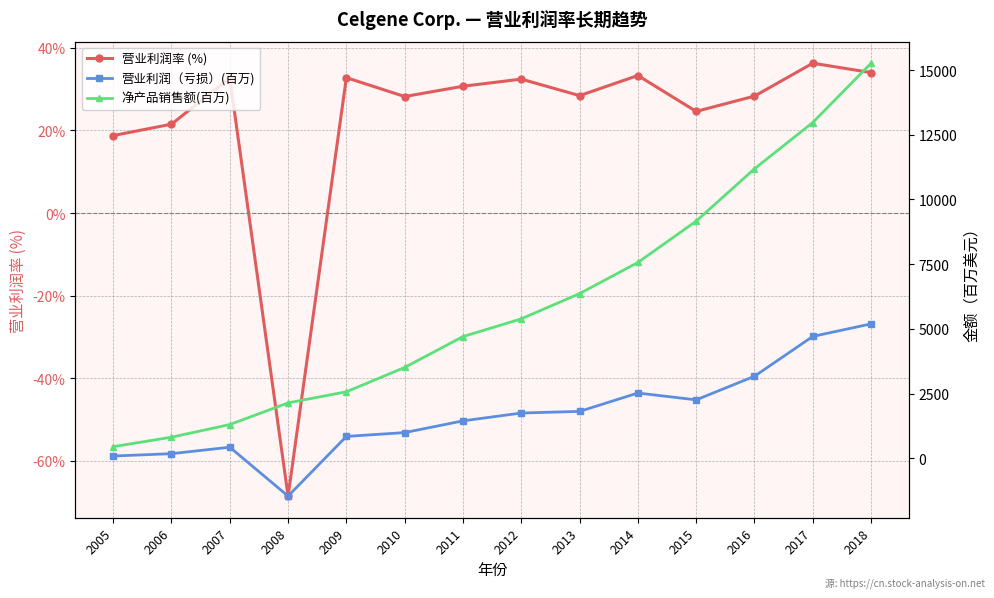

What is the value of the 营业利润率 (%) point at the 2nd from the left?

21.5